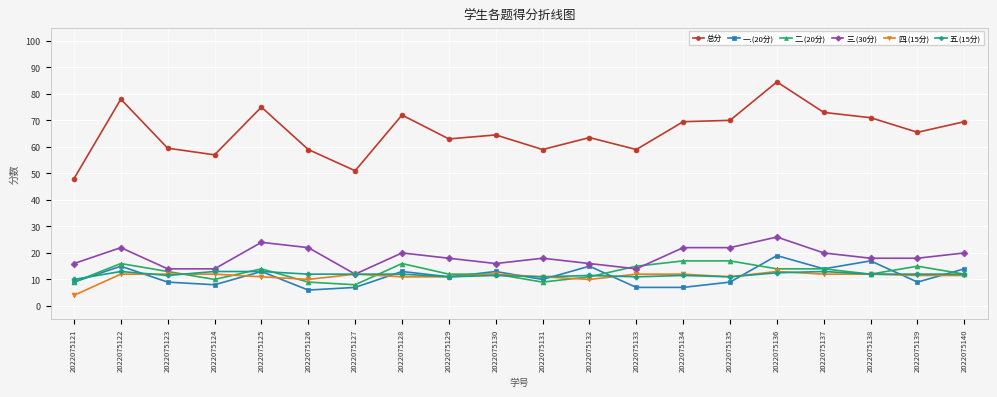

Where does the 三.(30分) series first go above 18?

2022075122